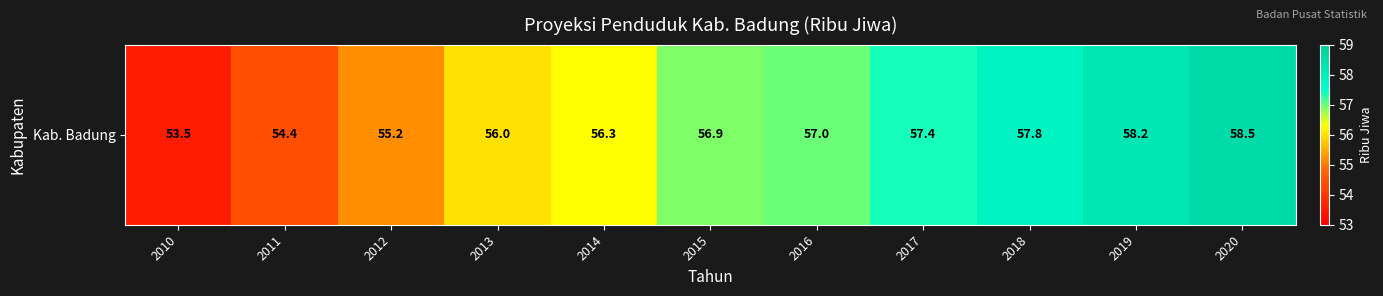

Which category has the lowest value across all series?

2010